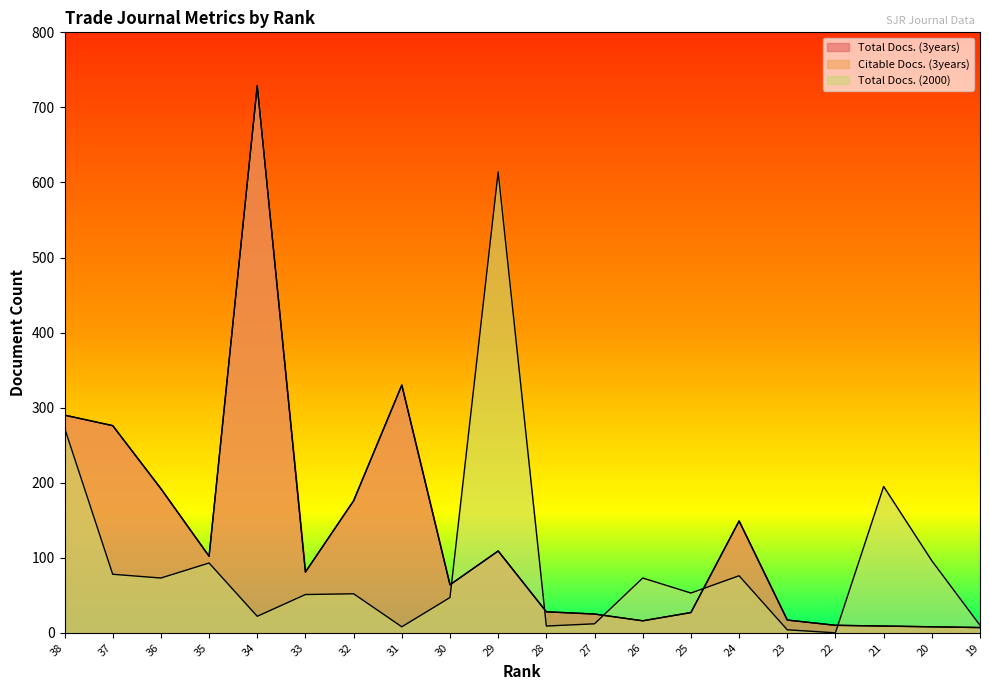

At how many categories does at least one series exceed 173?

8